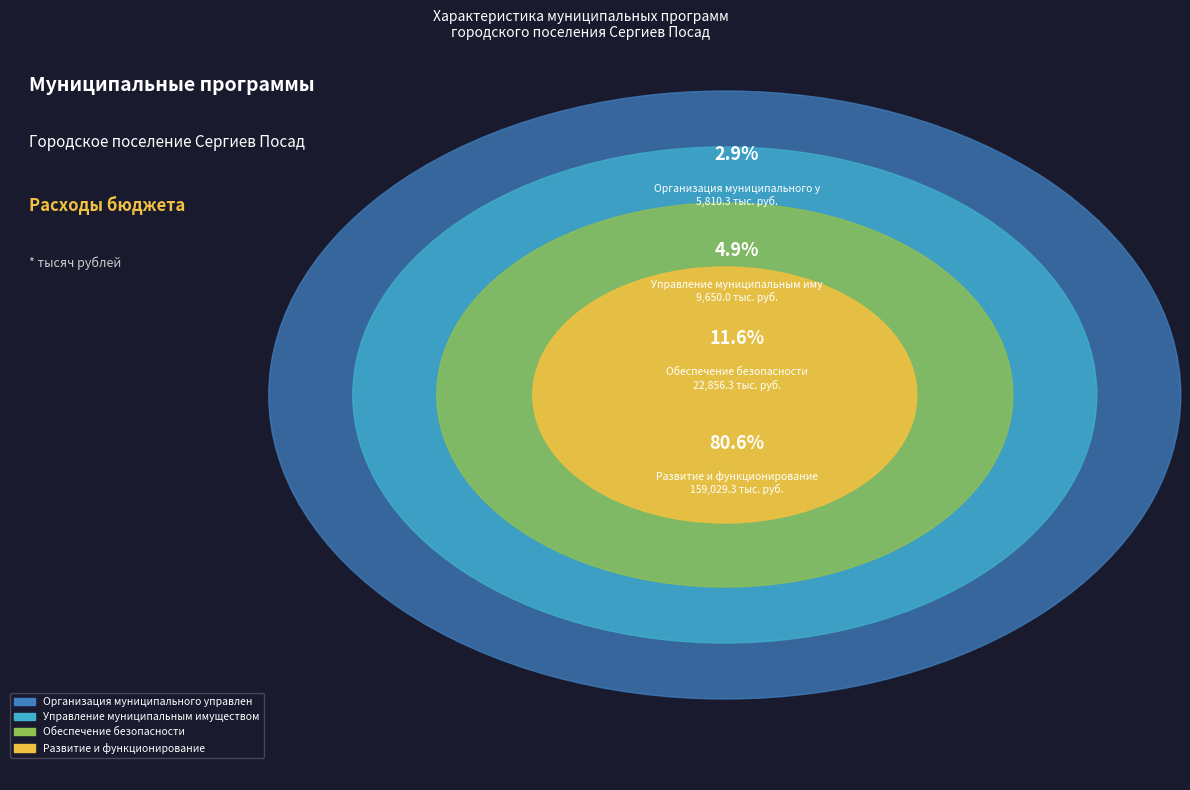

What is the change in value from Организация муниципального управления to Развитие и функционирование?

+153219.0